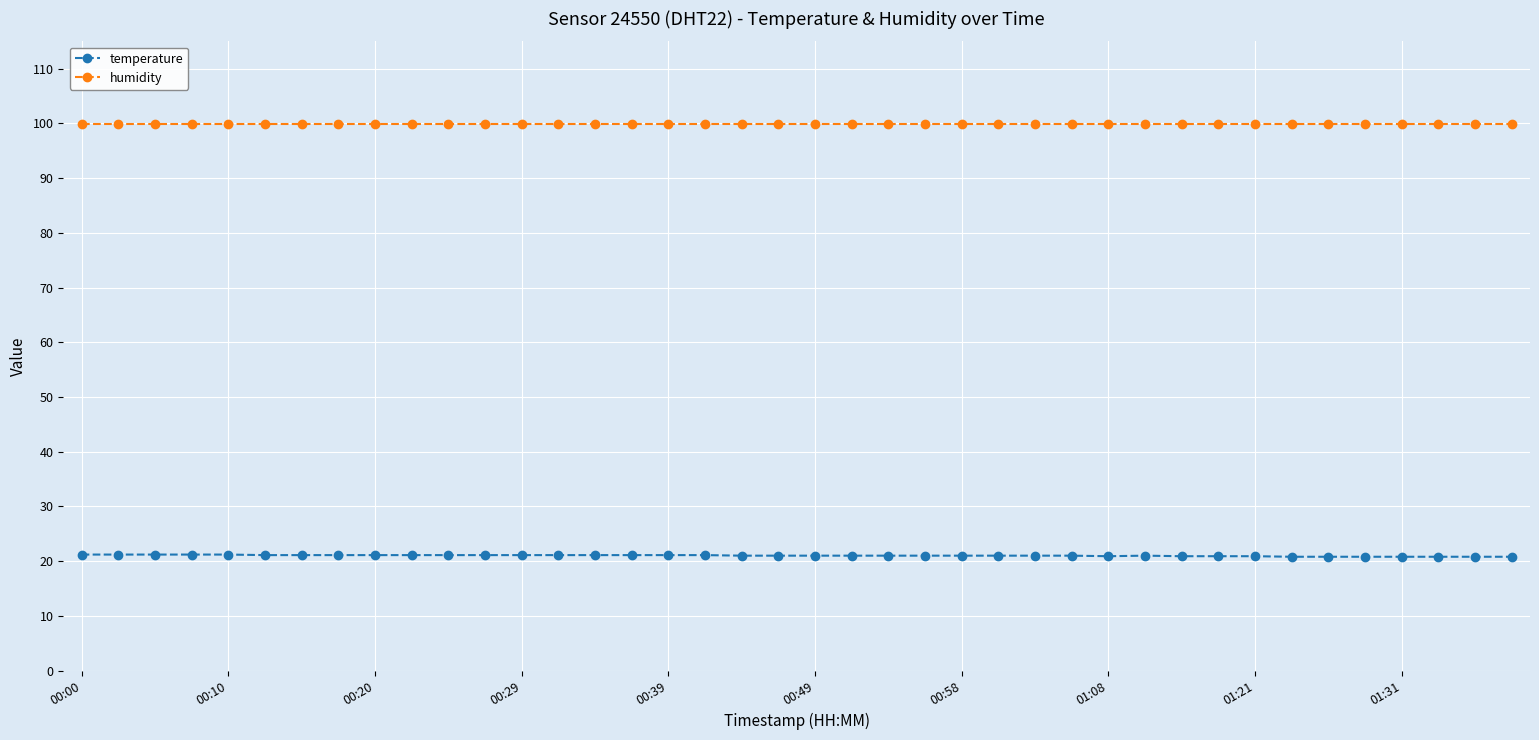

How many series are shown in this chart?

2